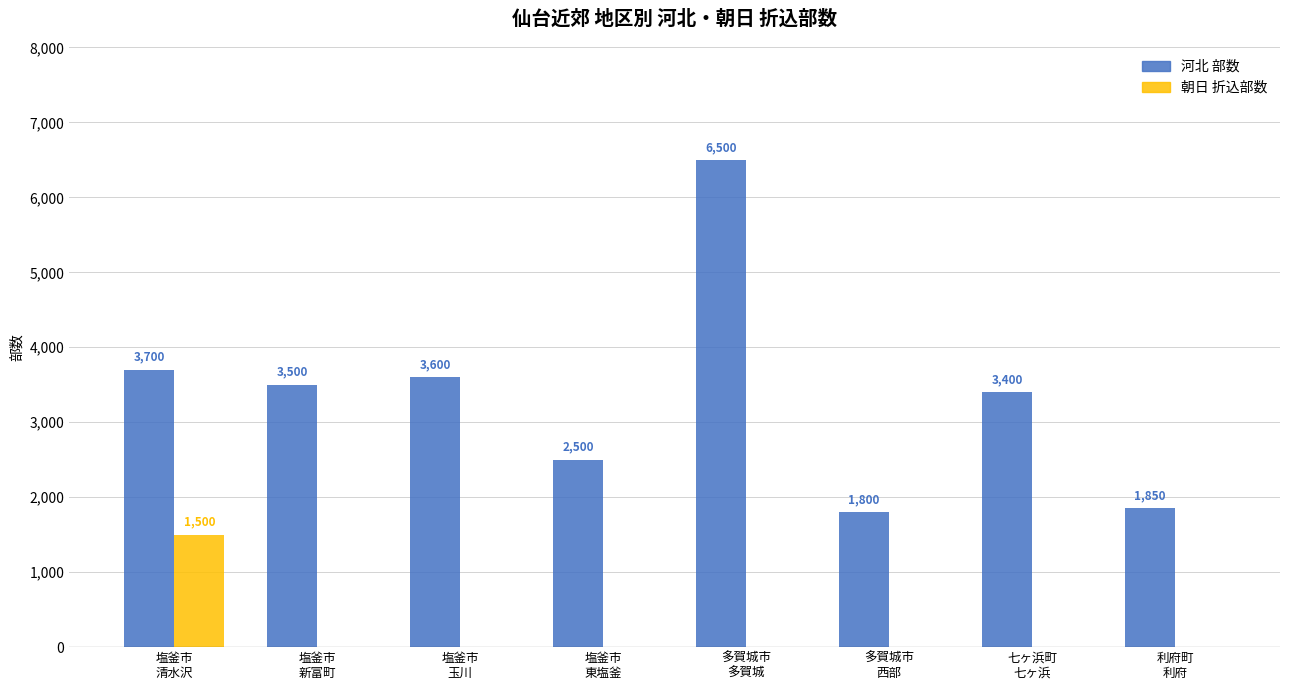

How many categories are shown in the chart?

8